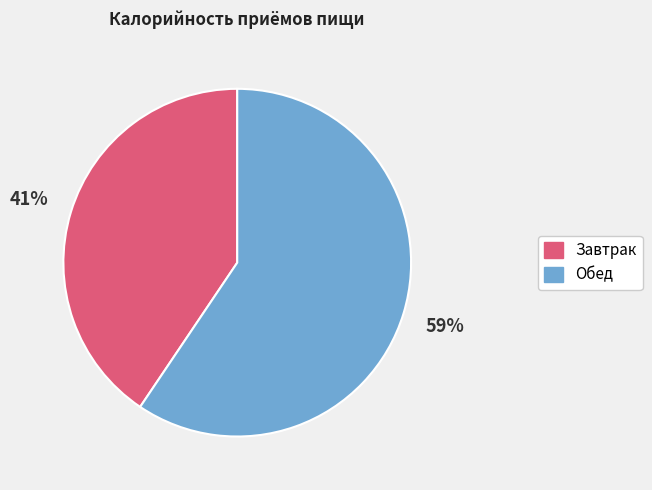

What is the ratio of the value at Завтрак to the value at Обед?

0.7